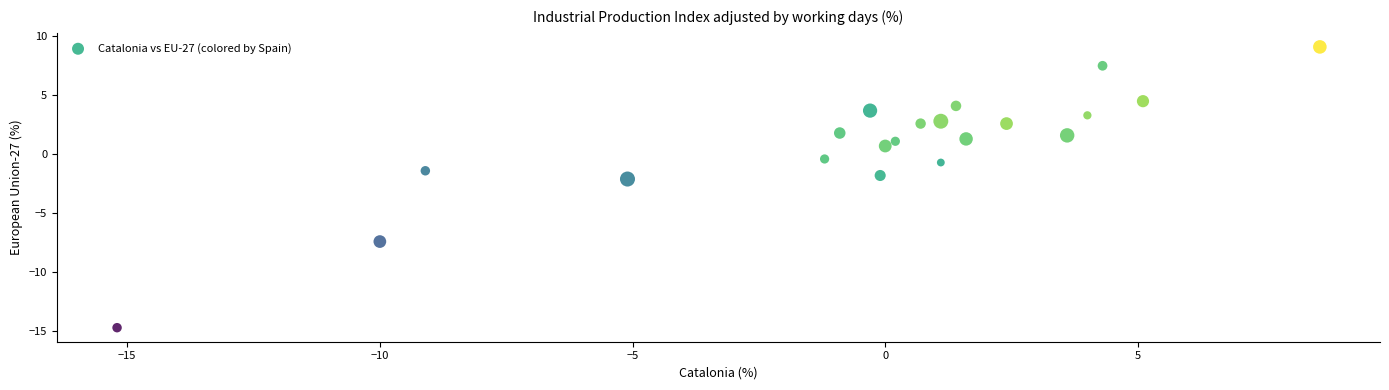

What is the range of Y values (max minus min)?

23.8